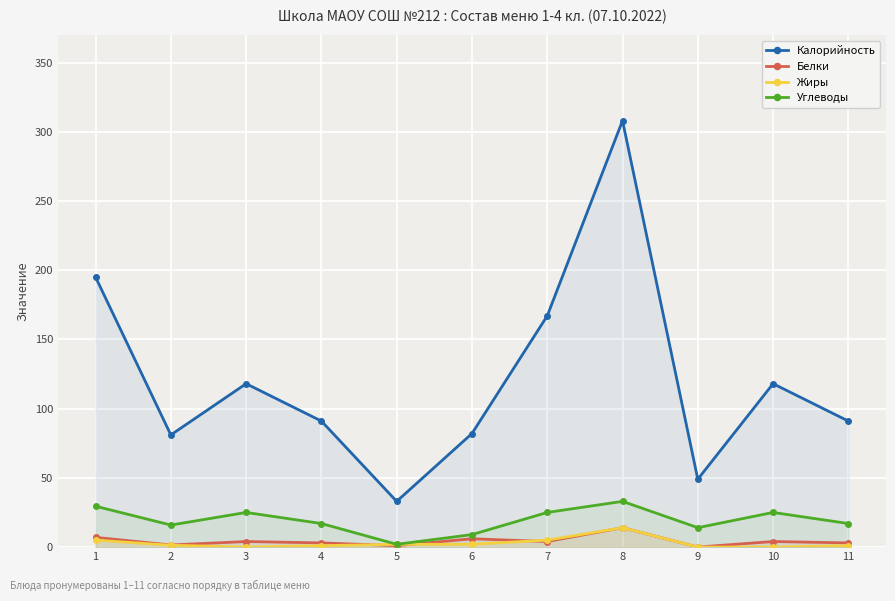

Which series ends up on top after the final intersection of Белки and Жиры?

Жиры